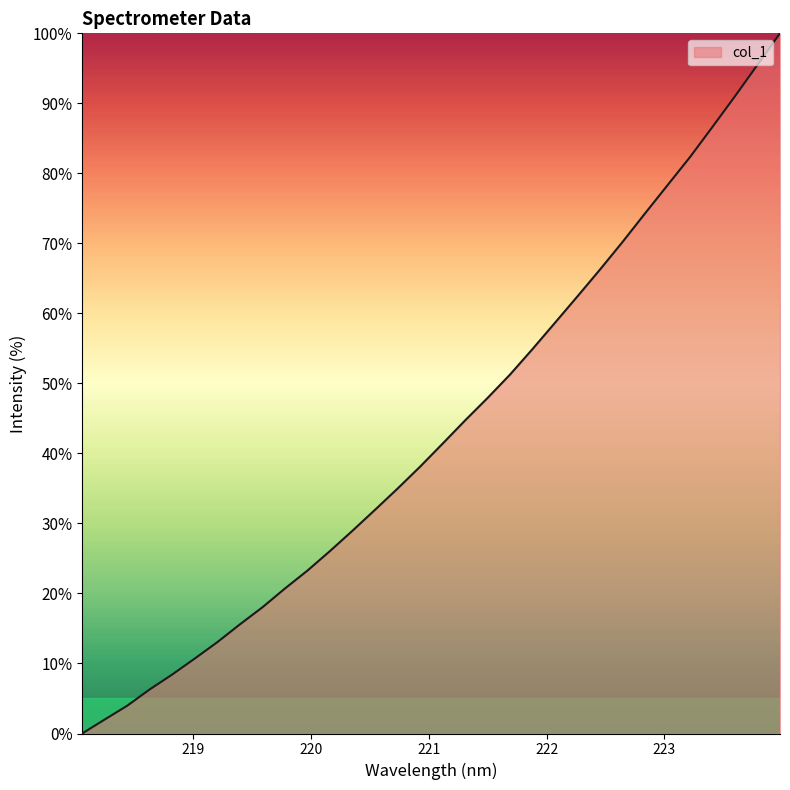

What is the maximum value shown in the chart?

100.0